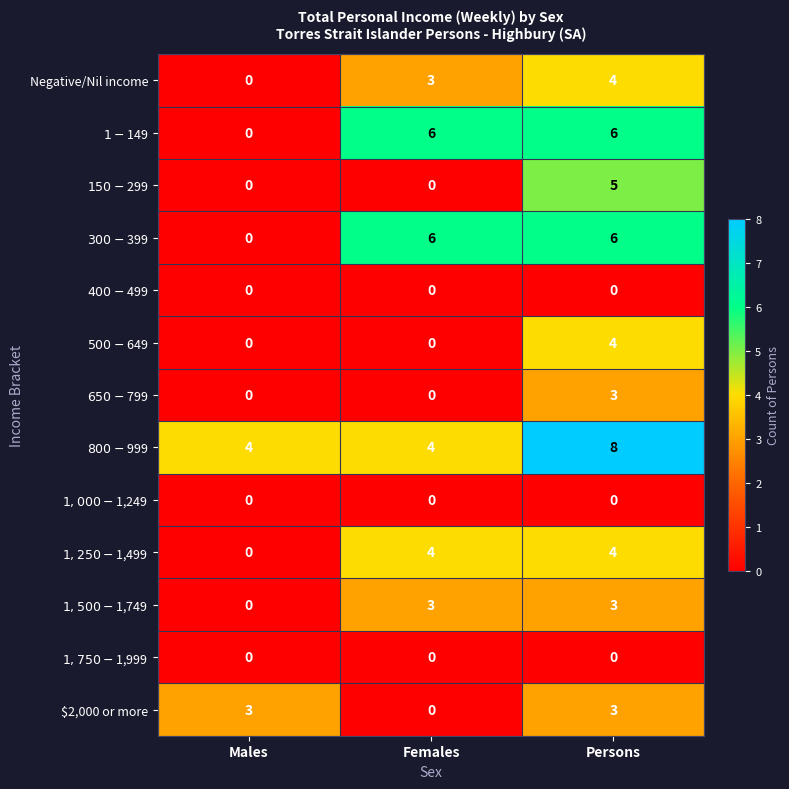

The value of Negative/Nil income at Females is 2. True or false?

False